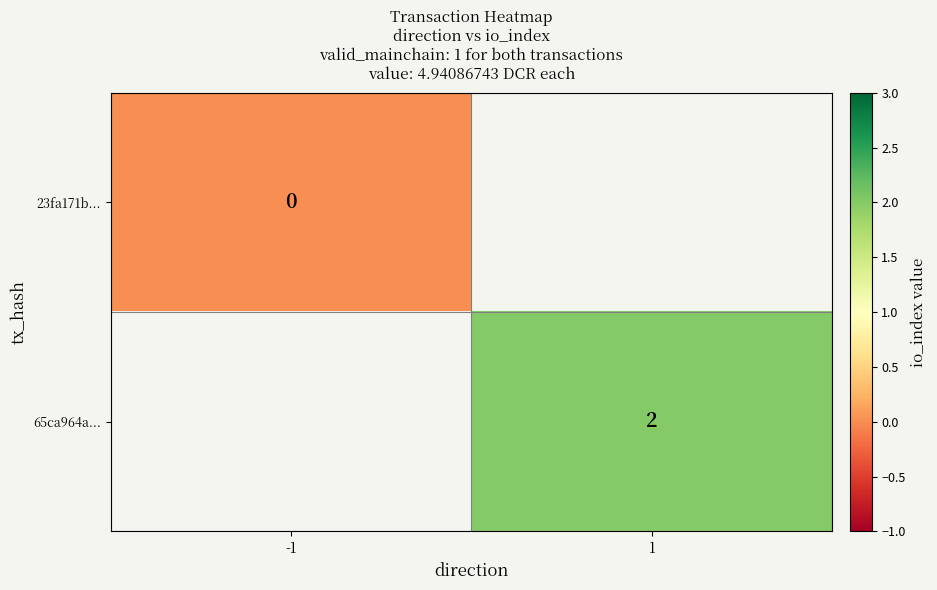

At how many categories does at least one series exceed 1?

1